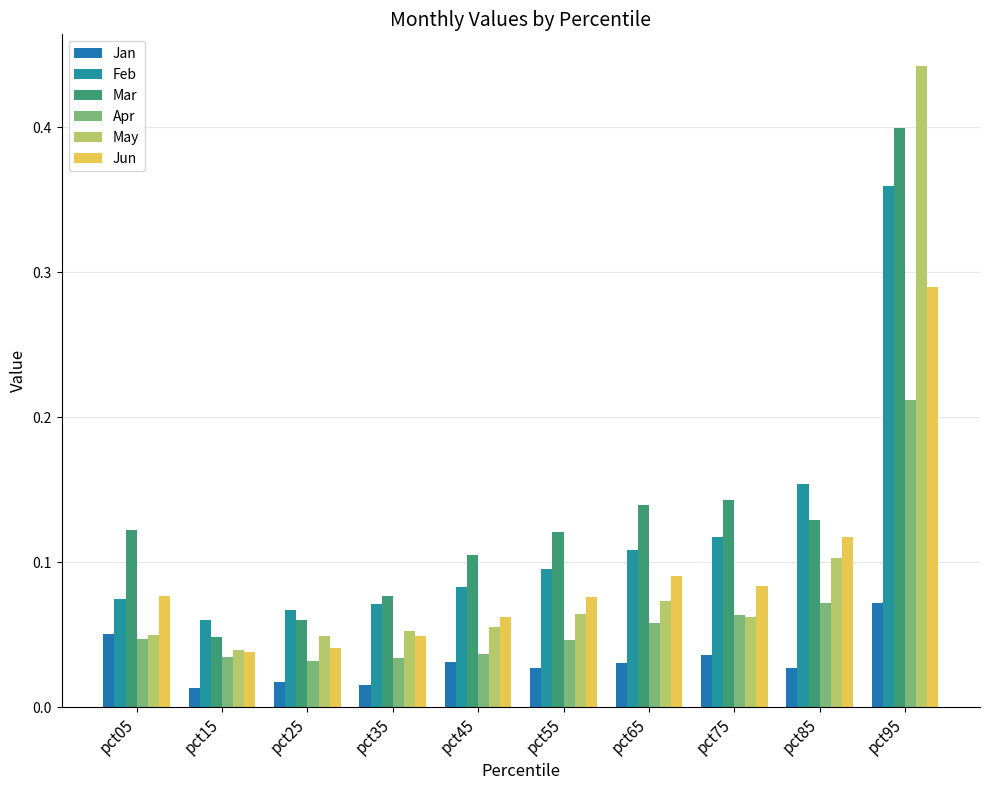

How many Jun values are between 0 and 1?

10